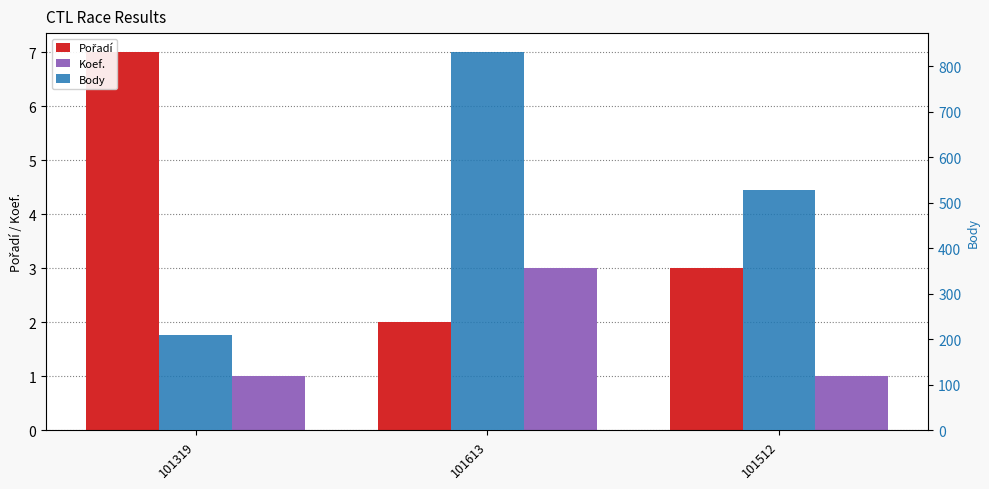

What are all the series names shown in the legend?

Pořadí, Koef., Body